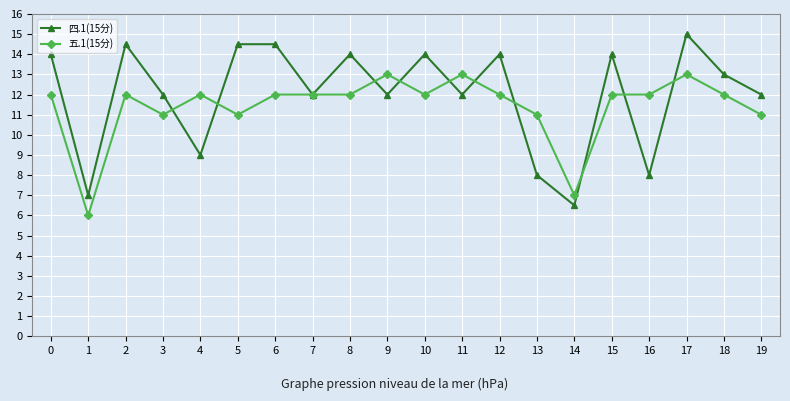

What is the minimum value shown in the chart?

6.0